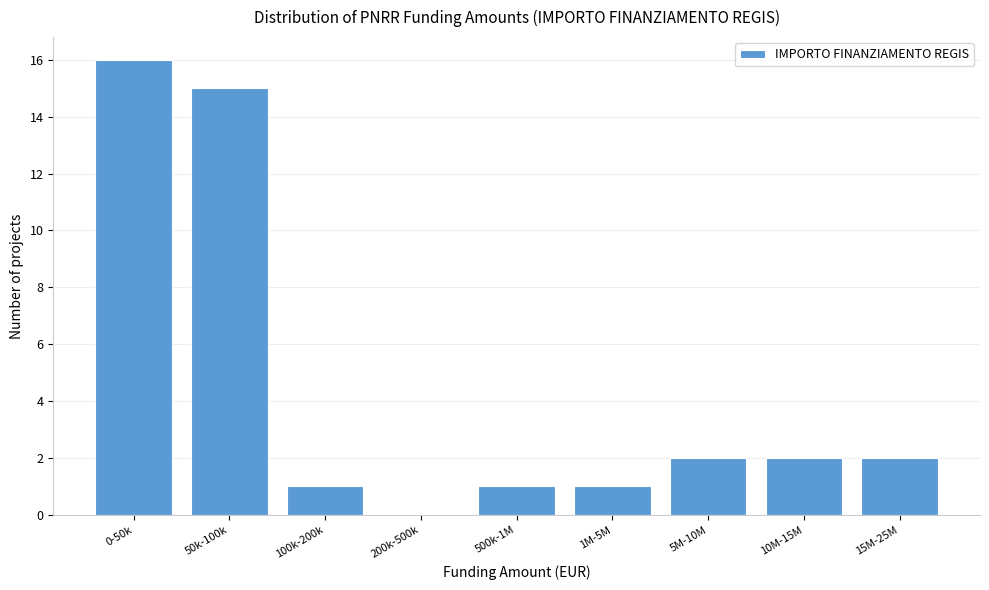

Which has a higher value, 5M-10M or 500k-1M?

5M-10M